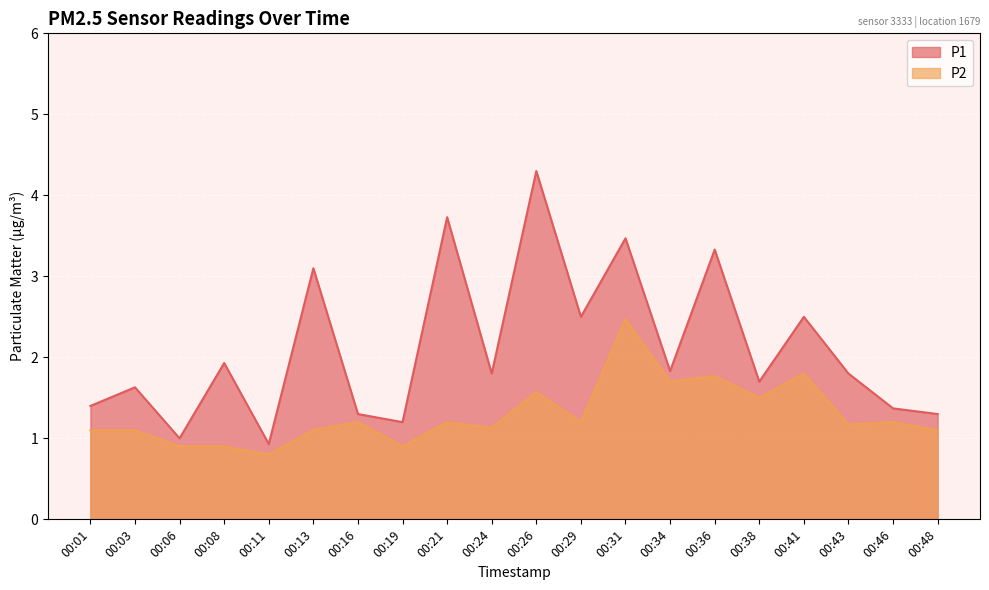

What is the minimum value shown in the chart?

0.8